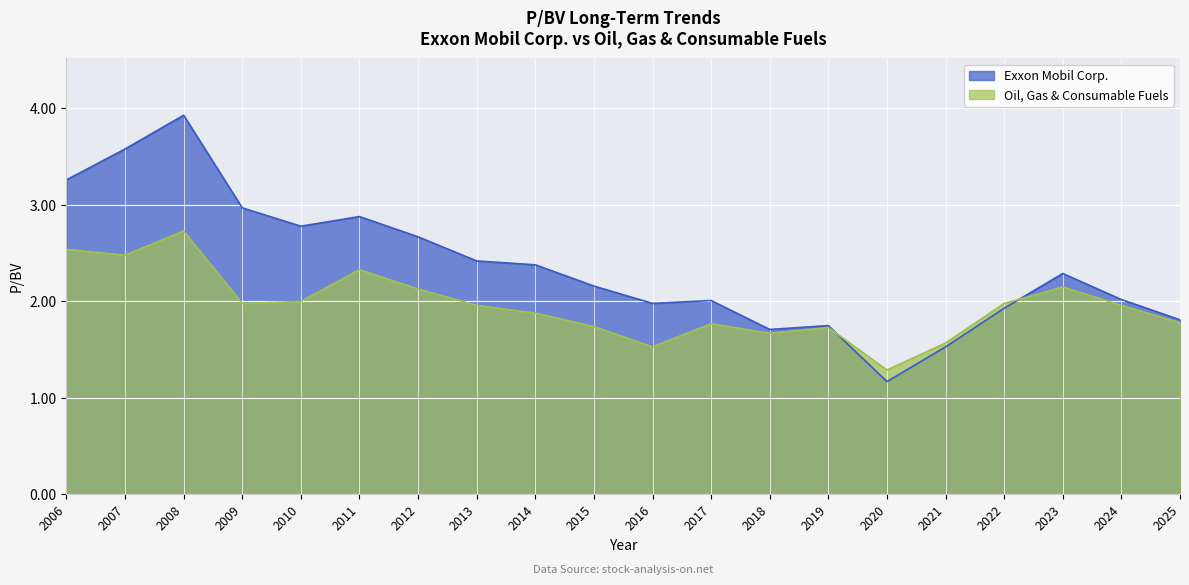

Is it true that Exxon Mobil Corp. equals 3.0 at 2009?

True